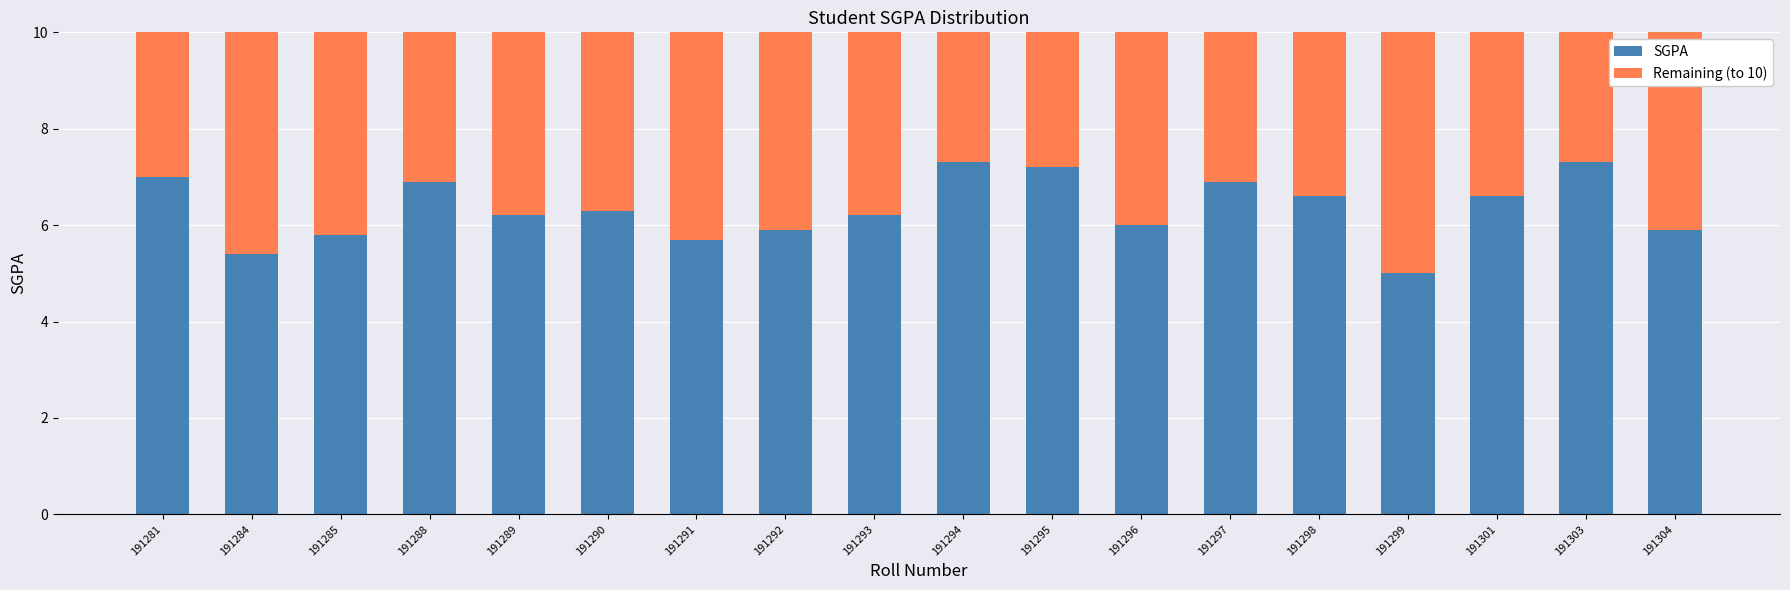

True or false: SGPA has a value of 6.6 at 191301.

True